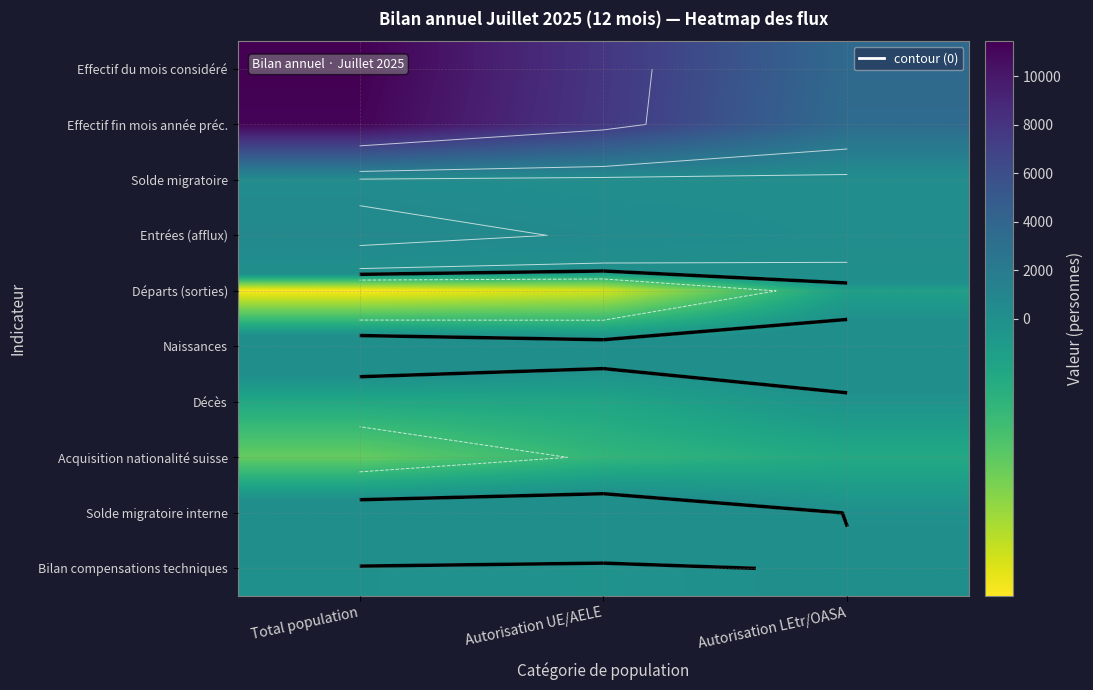

At how many categories does at least one series exceed 3353?

3